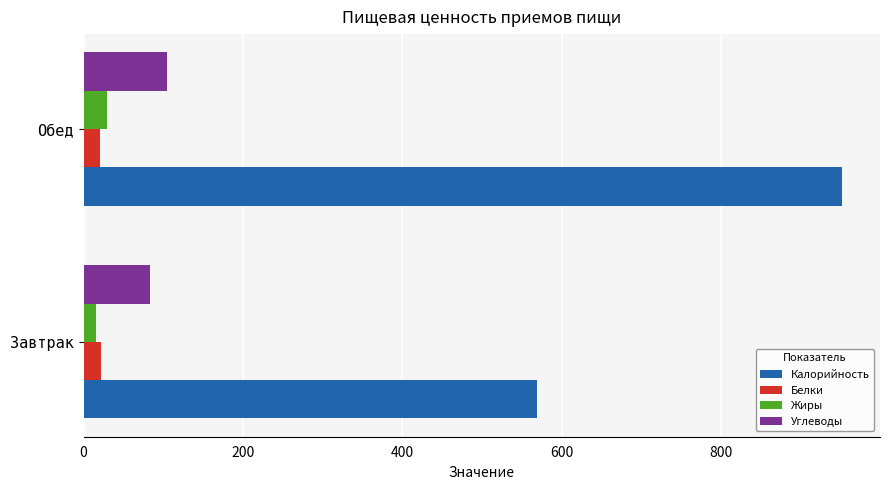

Which series has the widest spread of values?

Калорийность